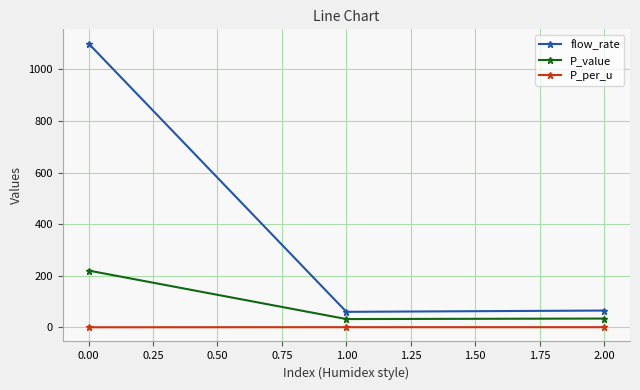

What is the minimum value for P_value?

32.0